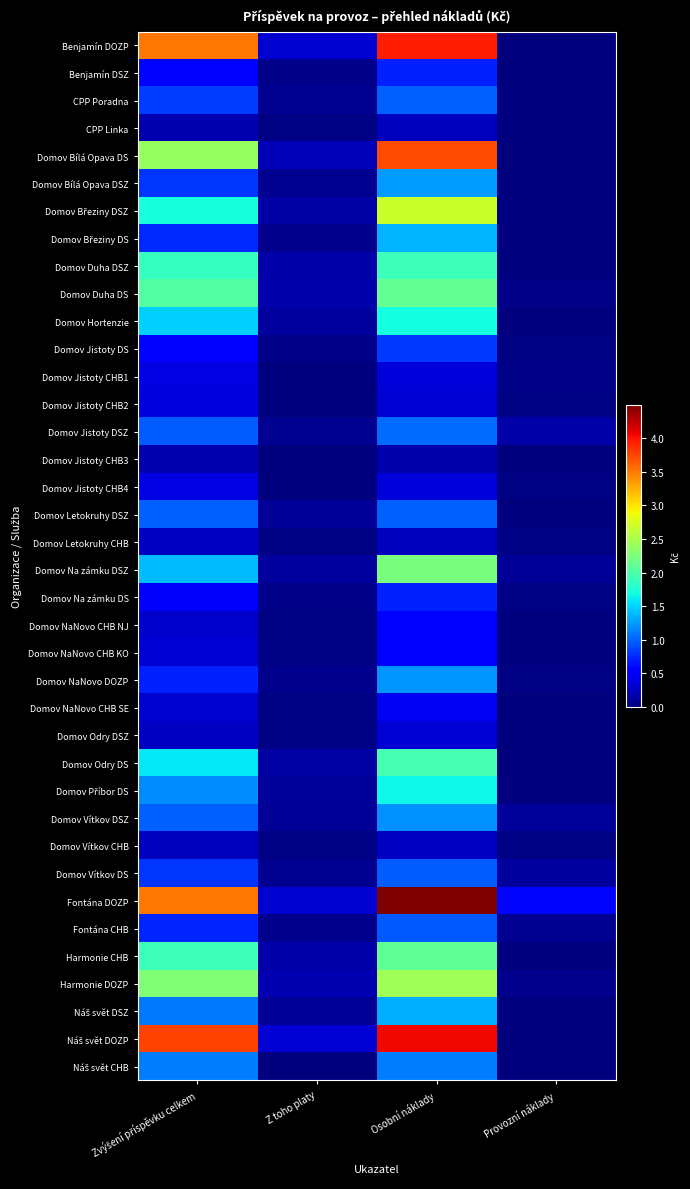

At how many categories does at least one series exceed 16539855?

2